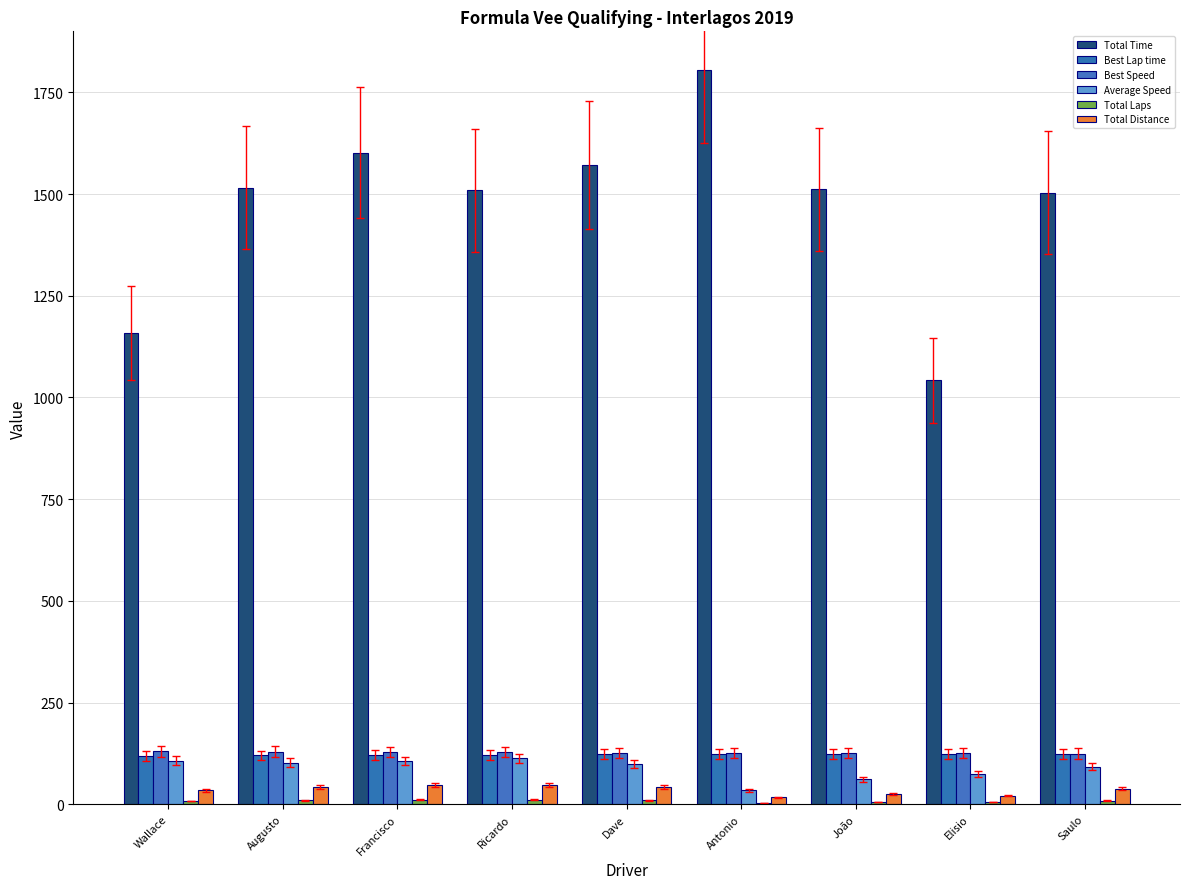

What is the greatest value displayed?

1805.0